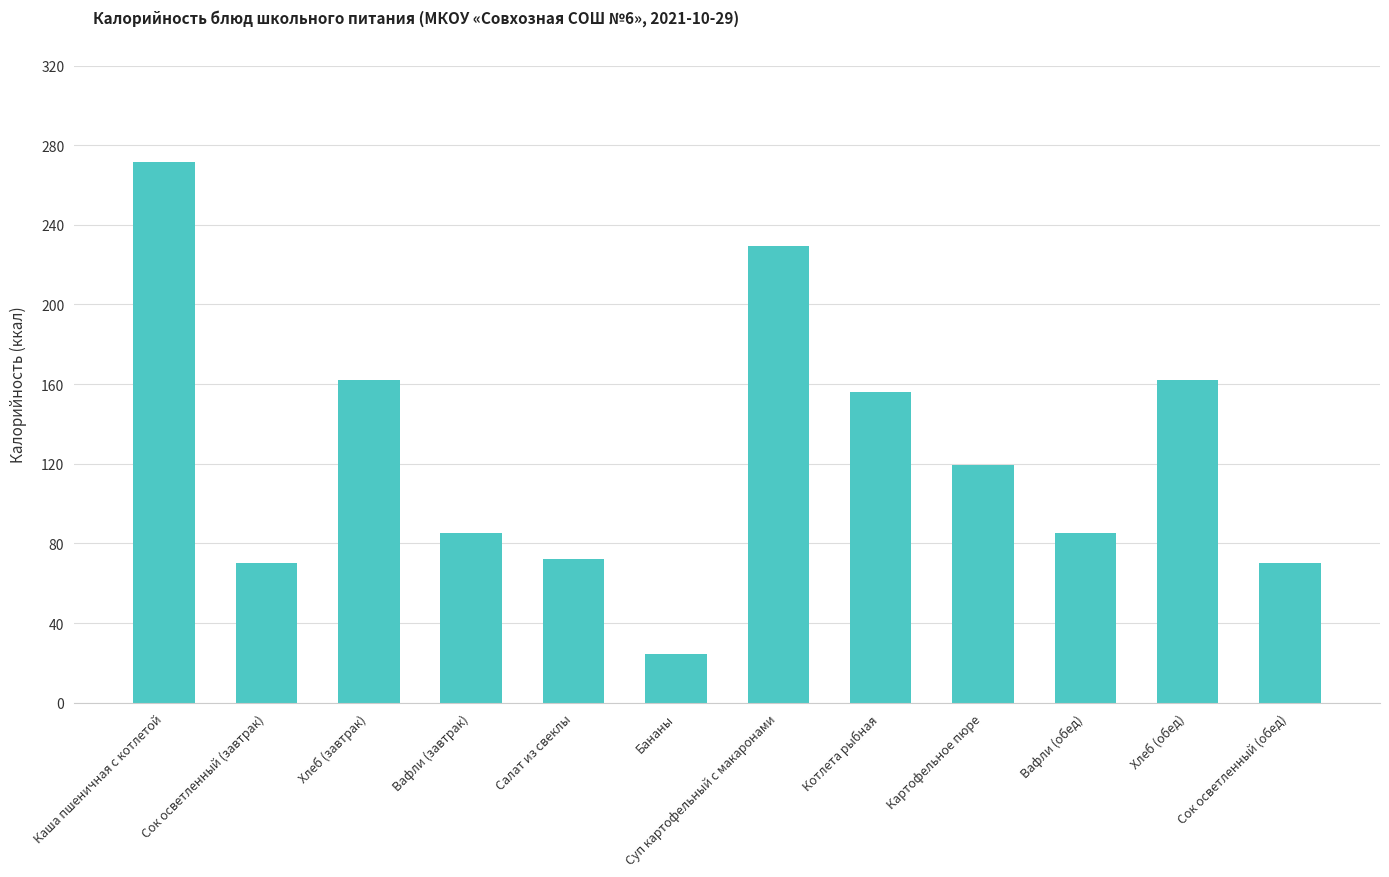

What is the label of the 7th bar from the right?

Бананы